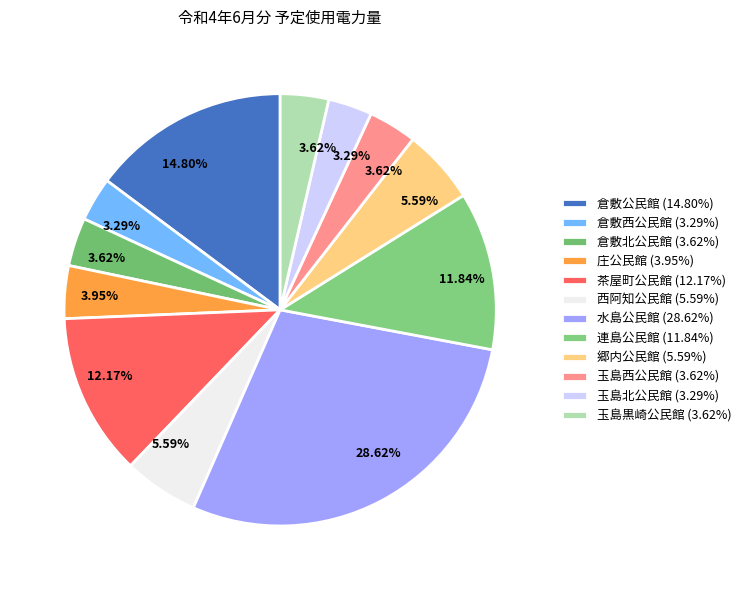

Does 倉敷公民館 account for over 50% of the chart?

No